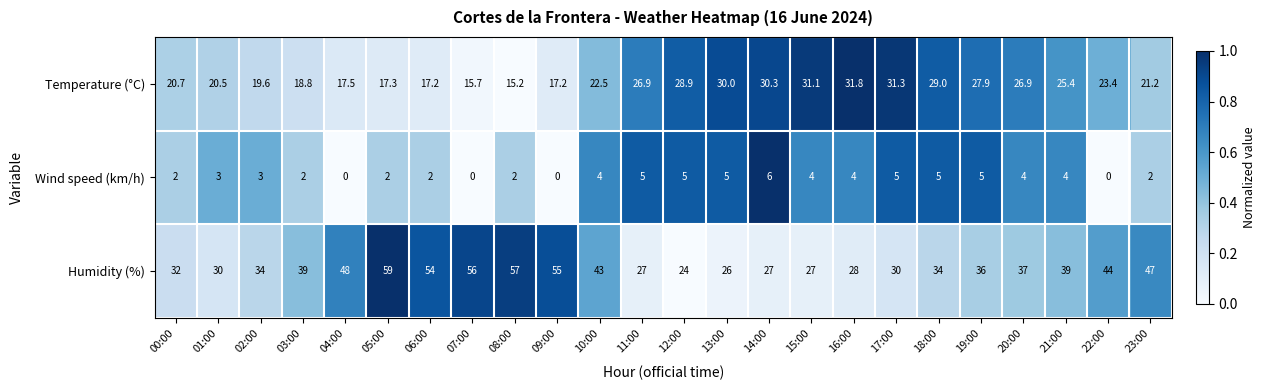

Which series has the largest range (max minus min)?

Humidity (%)